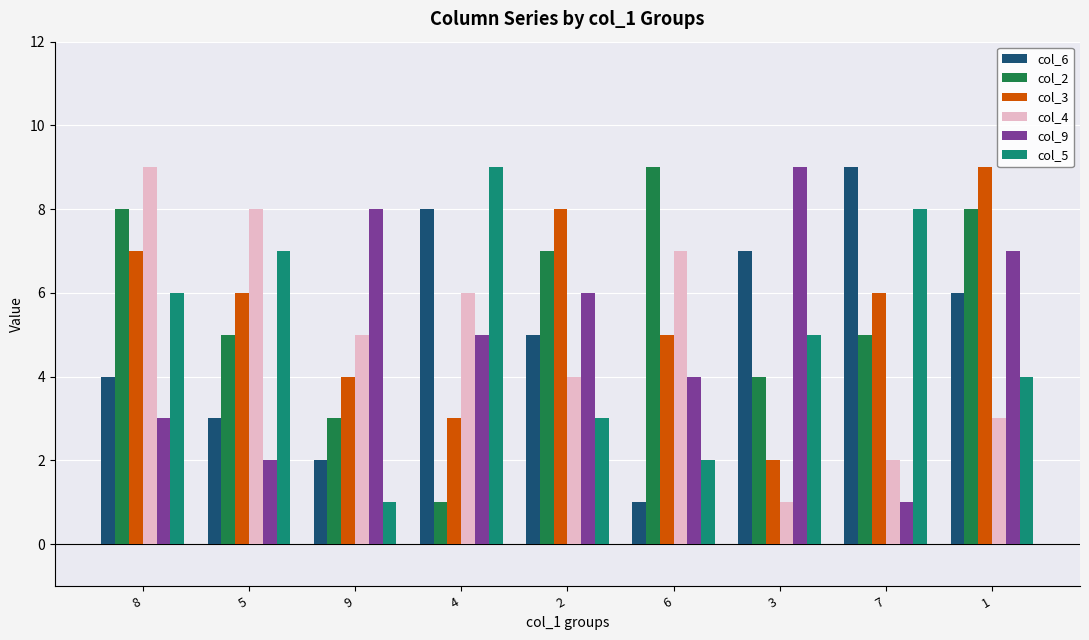

What is the difference between the second highest and minimum values in the col_6 series?

7